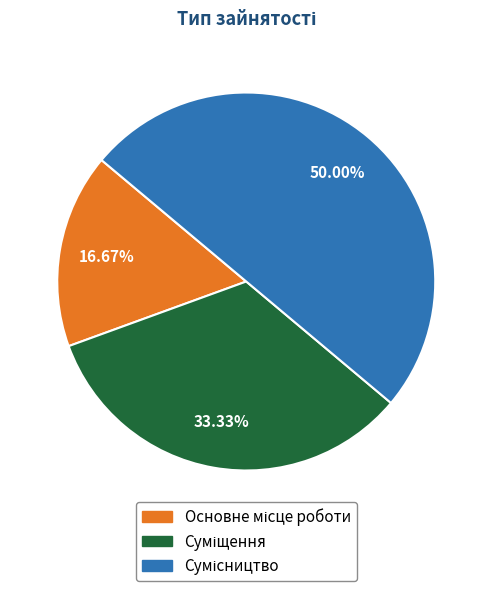

What portion of the pie excludes Основне місце роботи?

83.3%